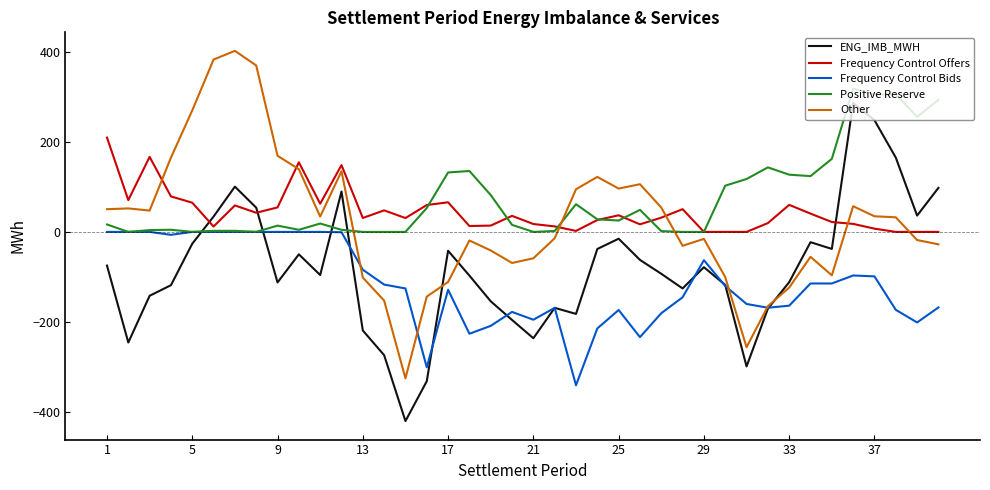

What is the minimum value shown in the chart?

-420.3